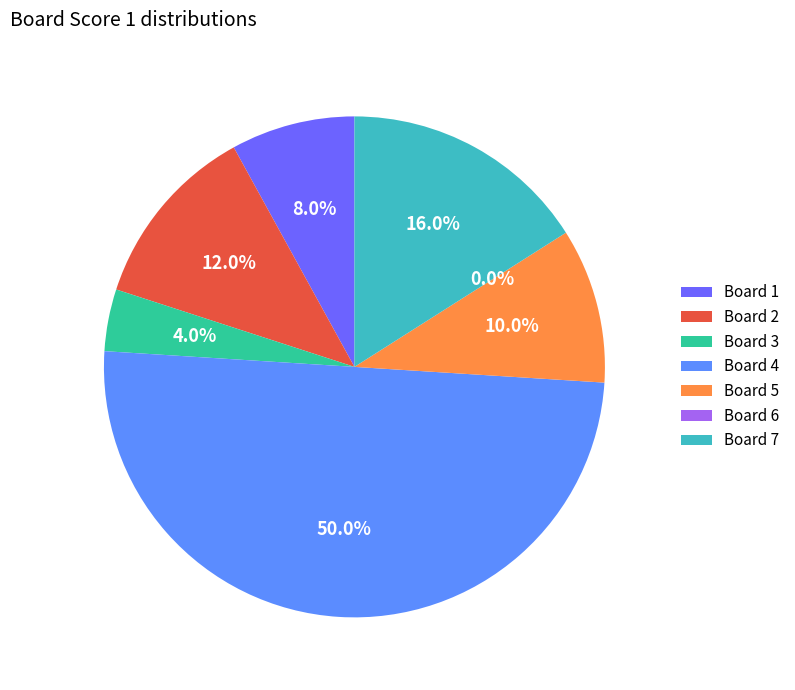

Do 5 and 4 together represent more than half of the pie?

Yes